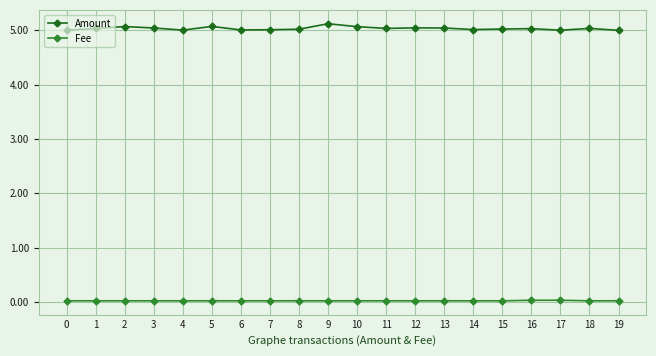

How many lines are shown in the chart?

2